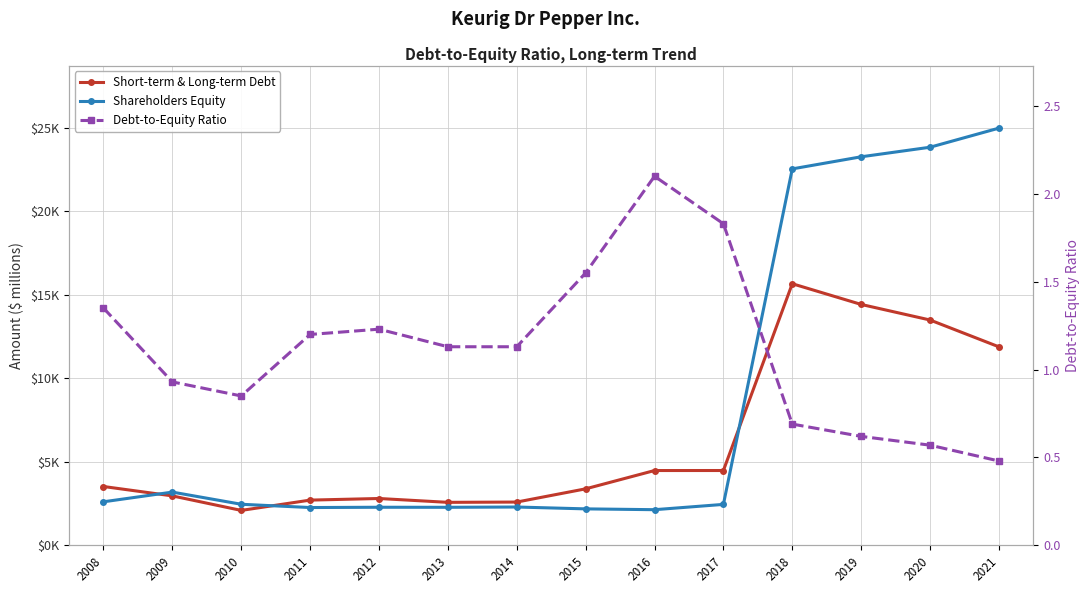

What is the maximum value for Debt-to-Equity Ratio?

2.1